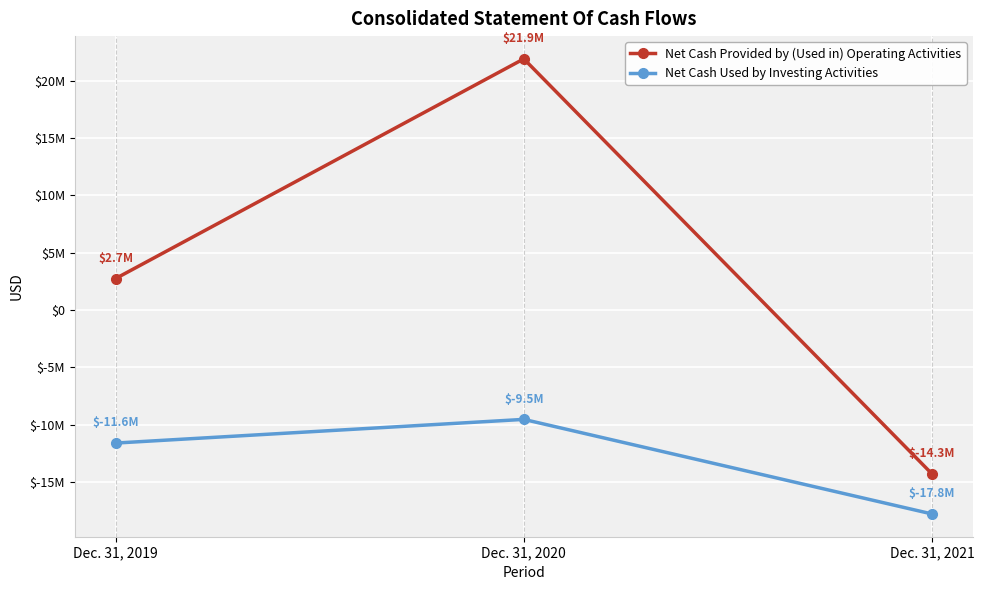

Does the chart have visible grid lines?

Yes